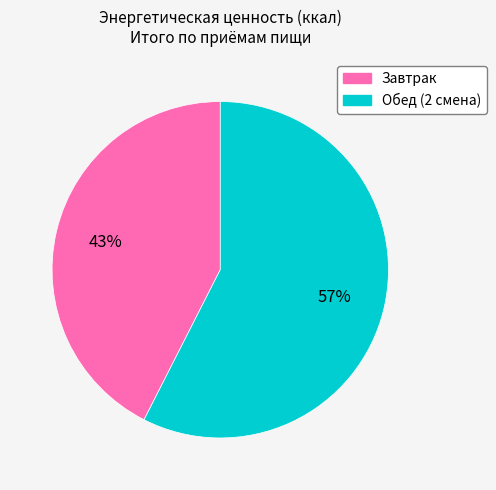

The Завтрак slice represents 49% of the pie. True or false?

False